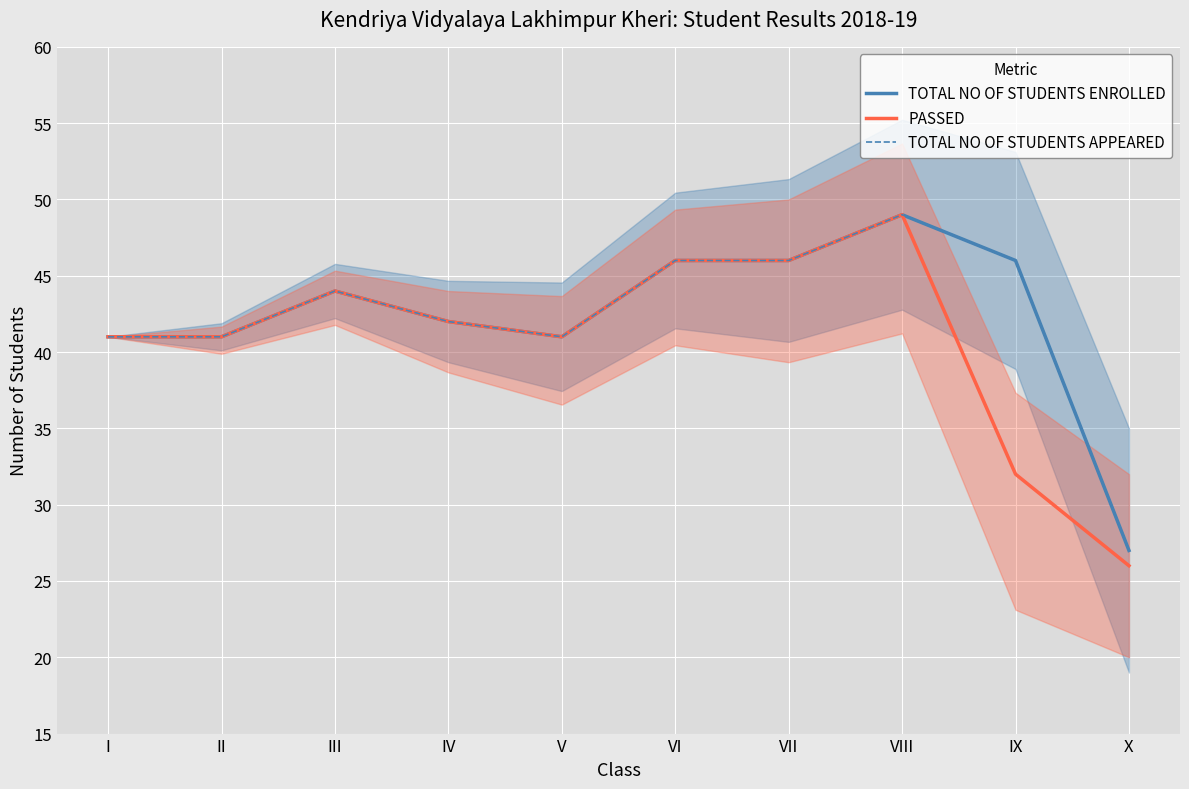

List the series in order of their peak value, lowest first.

TOTAL NO OF STUDENTS ENROLLED, PASSED, TOTAL NO OF STUDENTS APPEARED